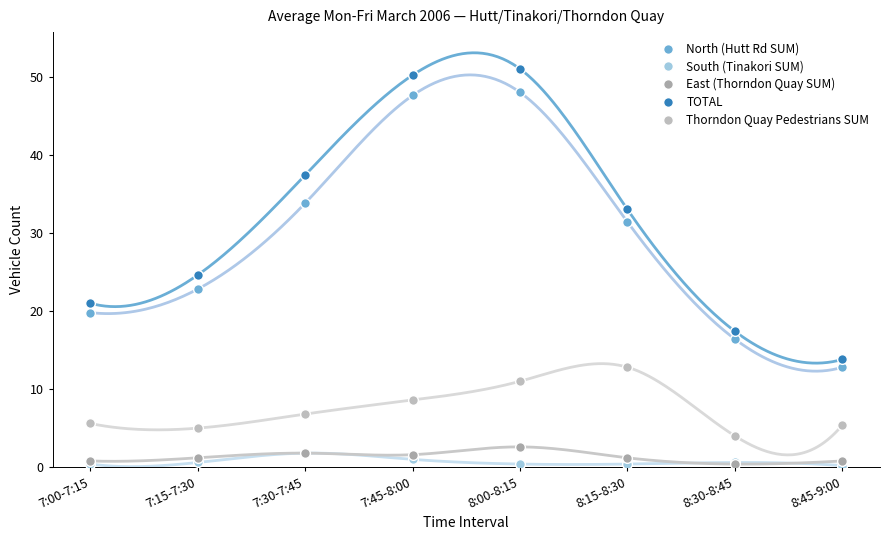

What is the sum of all North (Hutt Rd SUM) values?

232.6